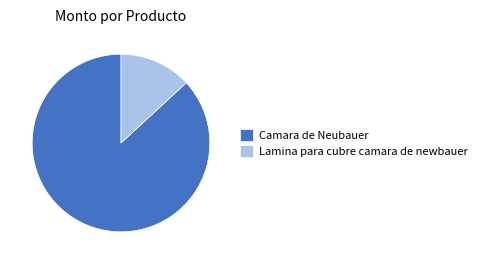

What is the majority slice?

Camara de Neubauer